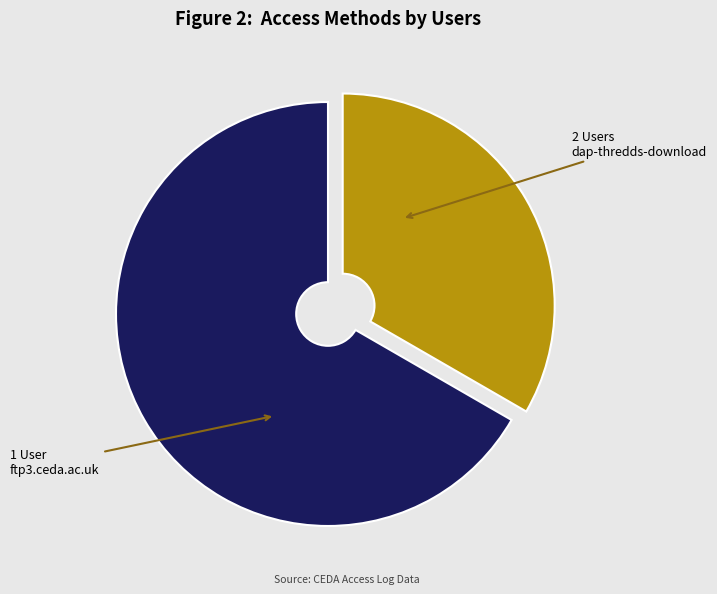

Which category has the biggest portion of the pie?

dap-thredds-download